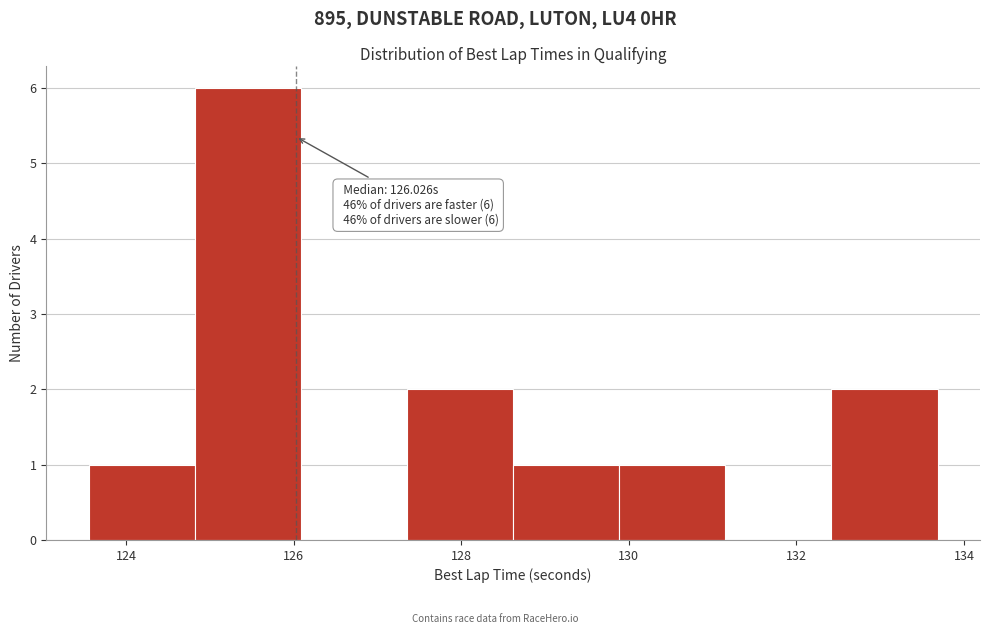

Which range on the x-axis has the tallest bar?

124.8 to 126.0